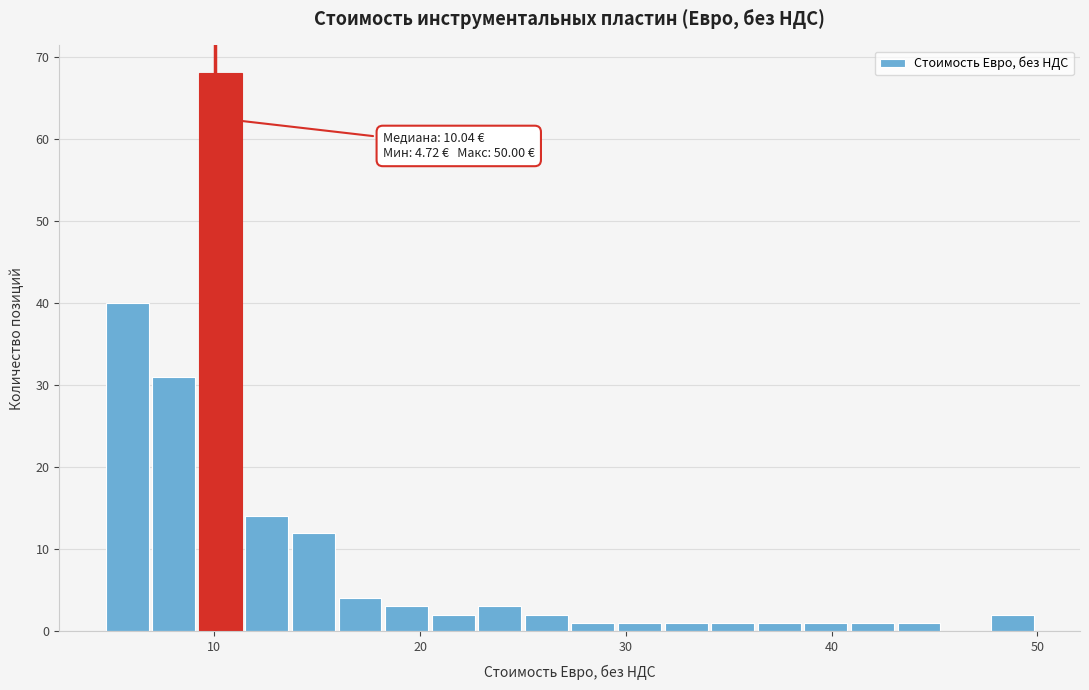

Read against the x-axis, roughly where is the centre of the tallest bar?

10